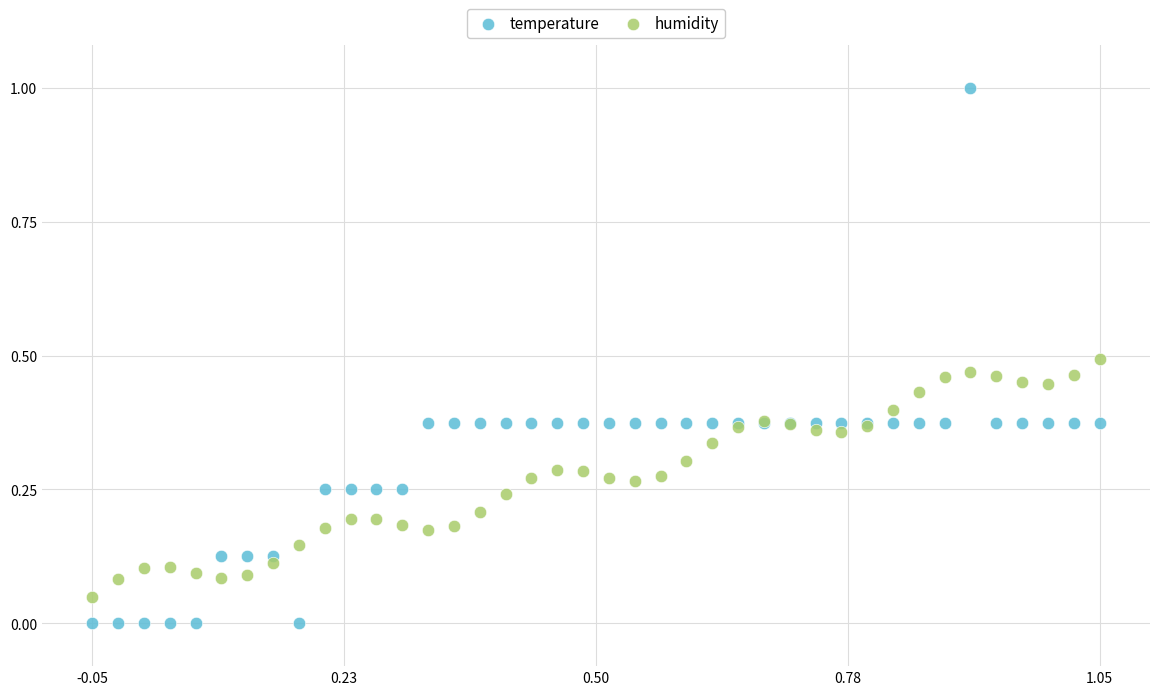

Which series contains the highest Y value?

temperature